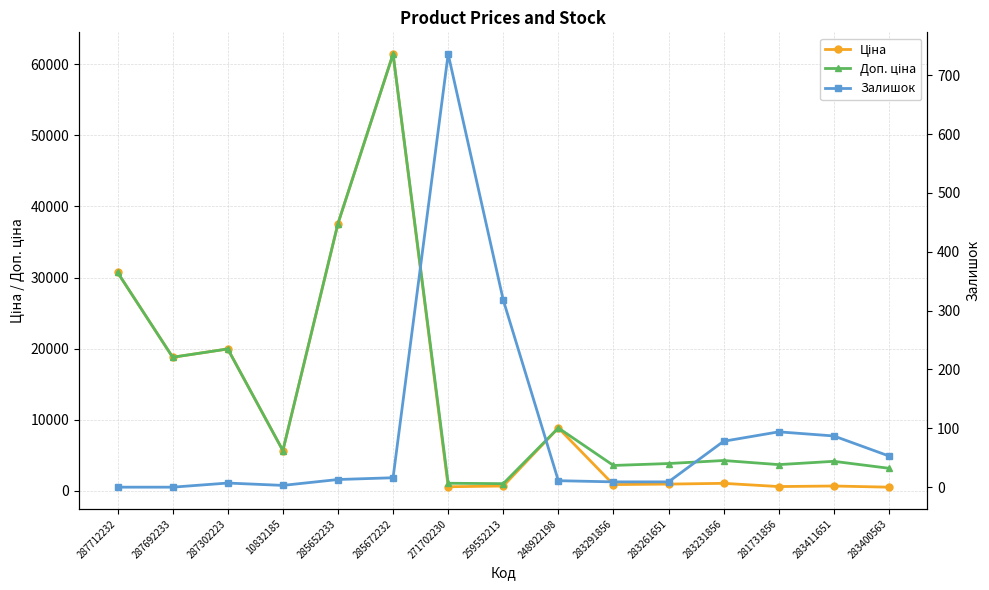

True or false: Доп. ціна and Залишок intersect in this chart.

False